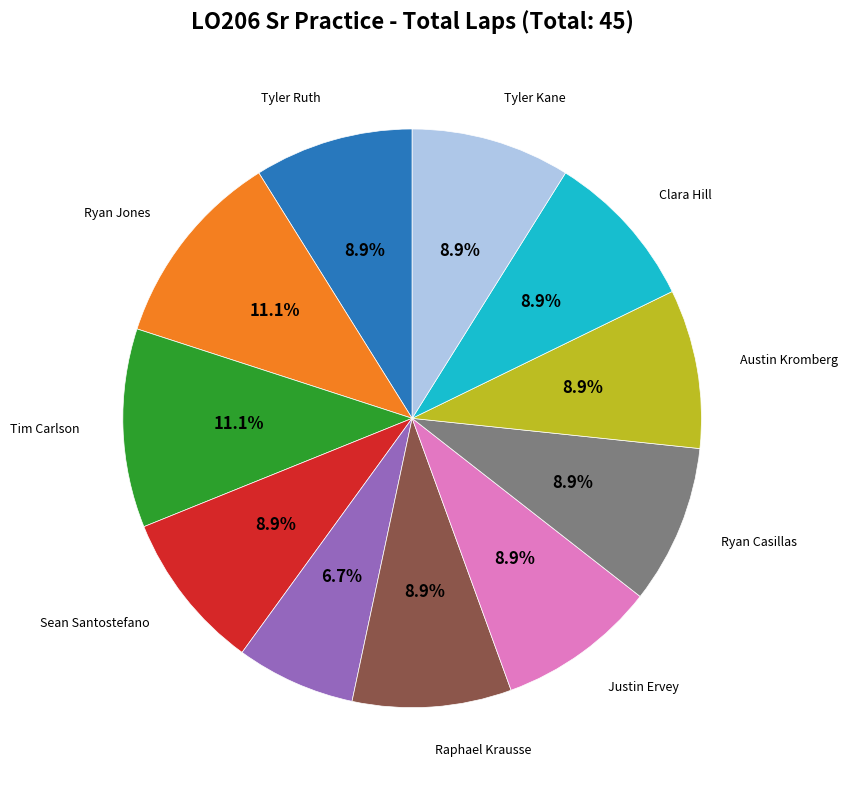

Is there a majority slice in this chart?

No